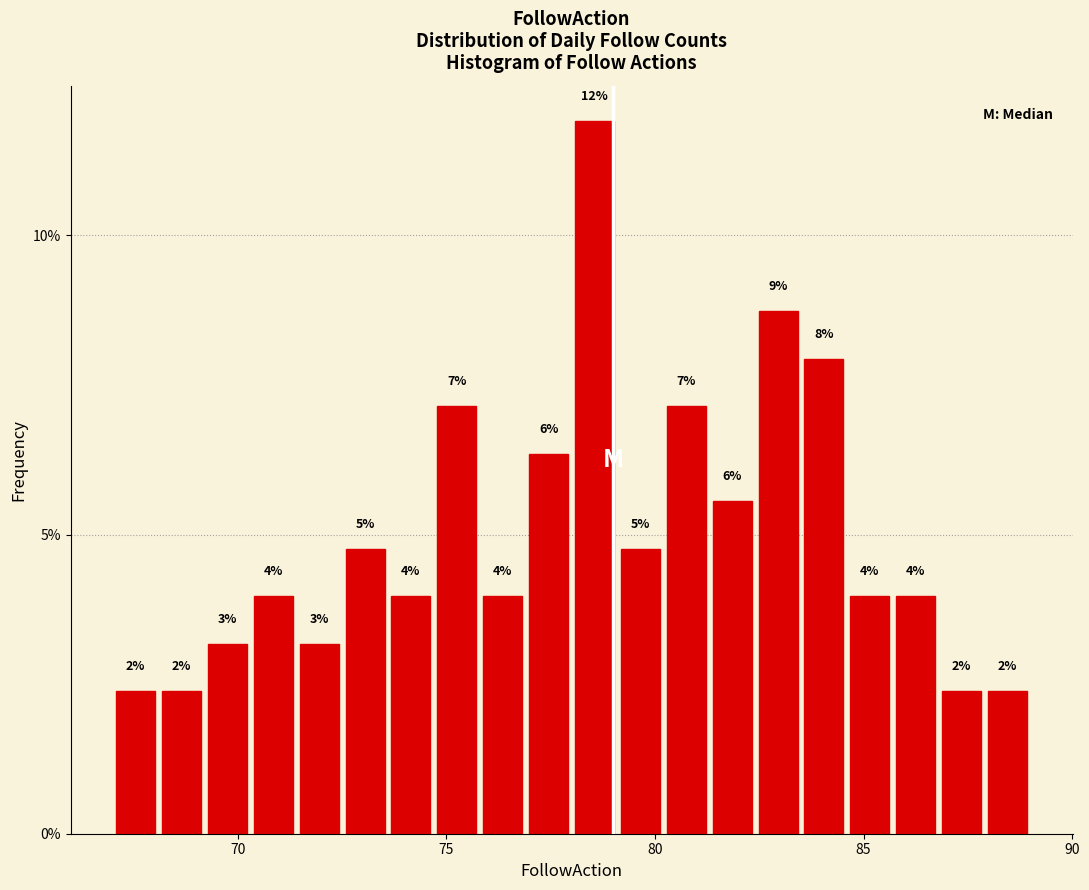

Around what value on the x-axis is the tallest bar? Give the approximate position of its centre, as read against the axis.

78.5